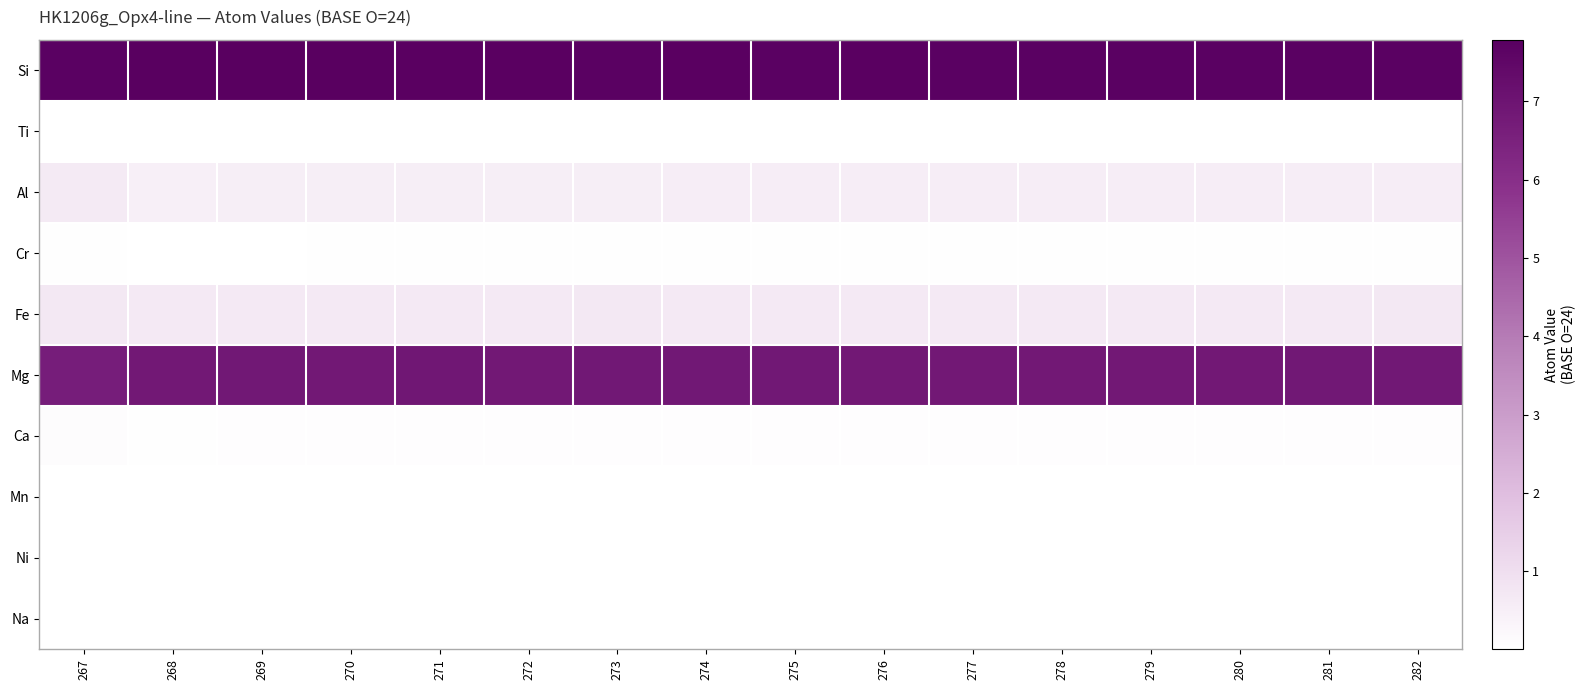

What is the greatest value displayed?

7.8